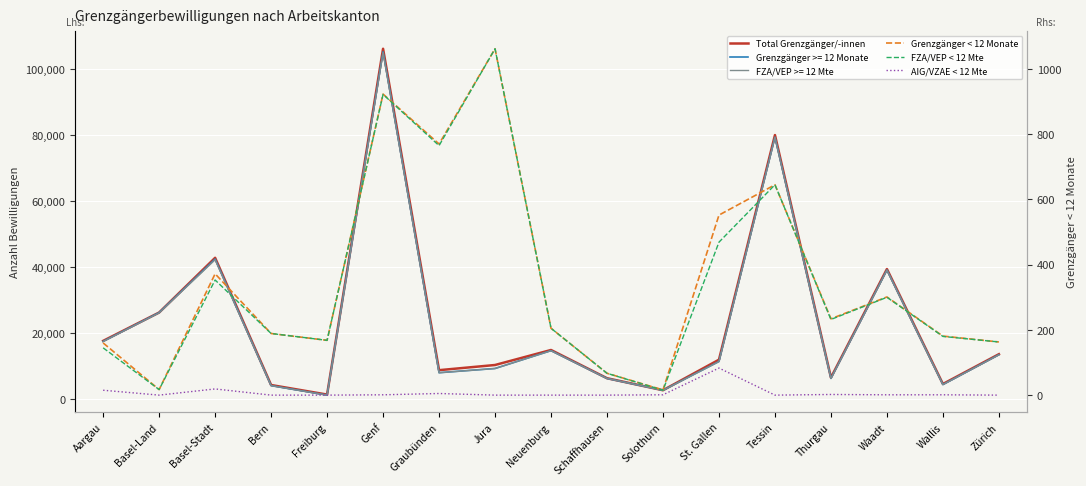

What is the value of the Grenzgänger < 12 Monate point at the 17th from the left?

163